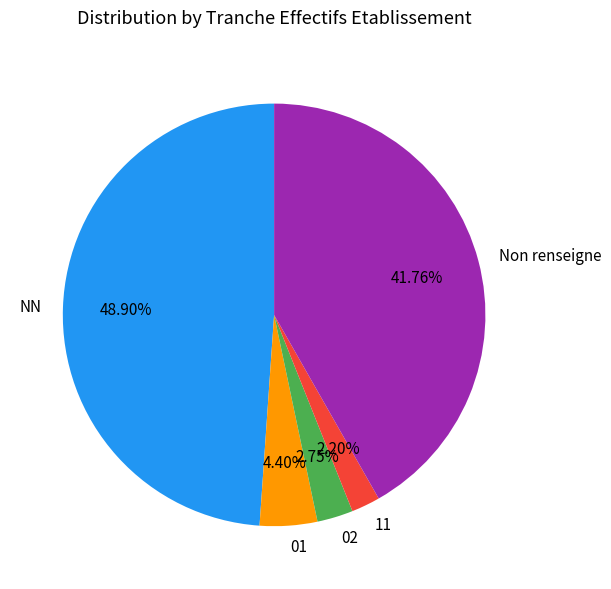

True or false: NN accounts for 49% of the total.

True